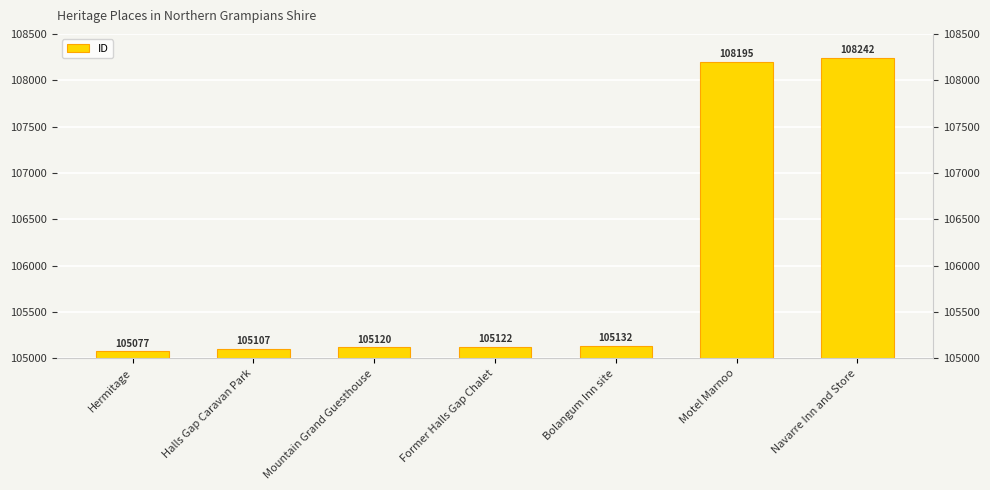

What is the change in value from Motel Marnoo to Navarre Inn and Store?

+47